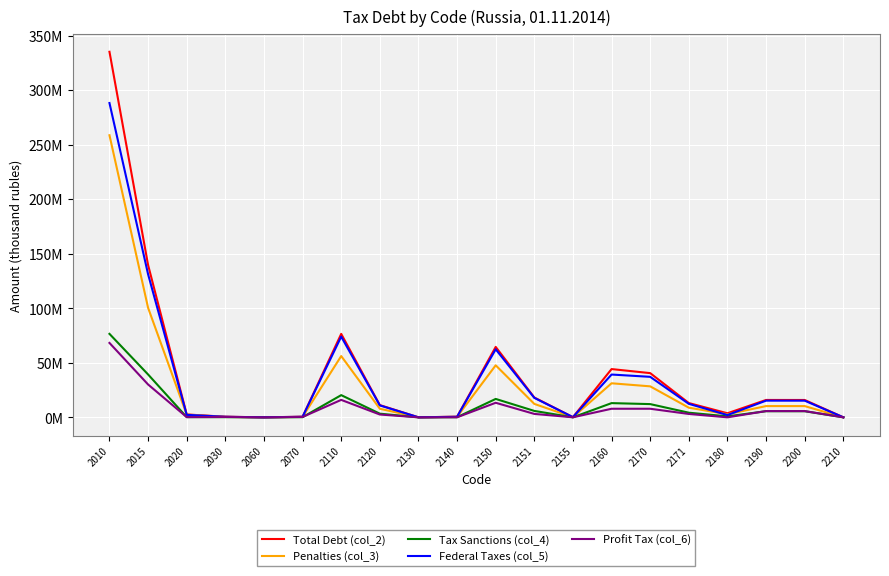

Which series has the largest total across all categories?

Total Debt (col_2)